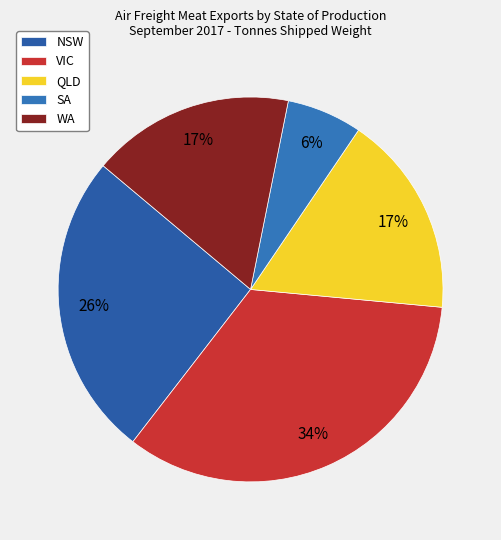

To the nearest percent, what is the combined percentage of WA and VIC?

51%